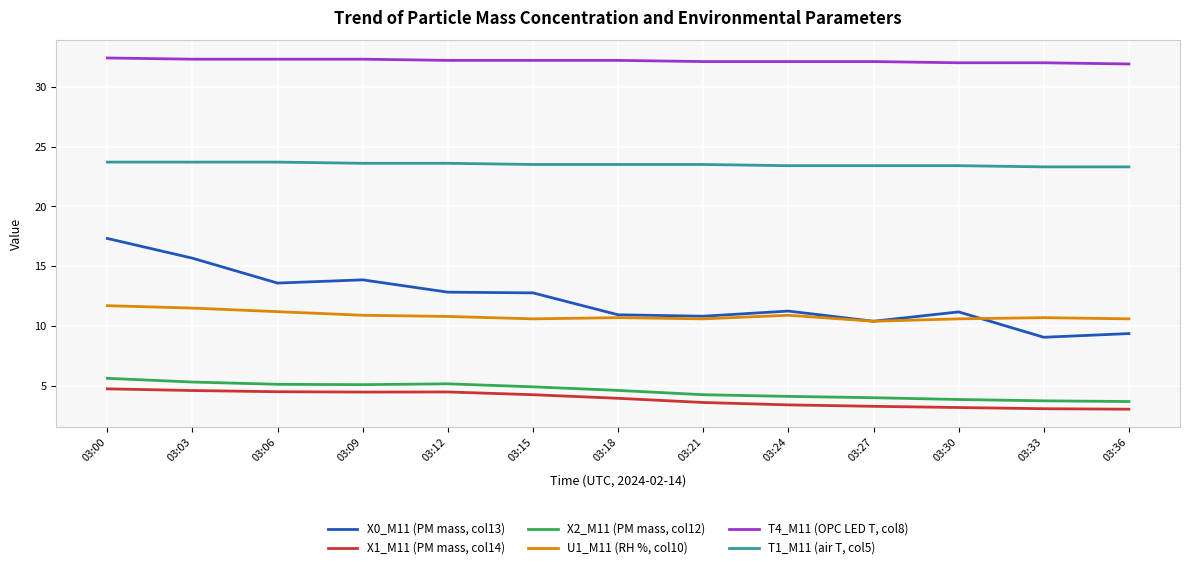

What is the greatest value displayed?

32.4